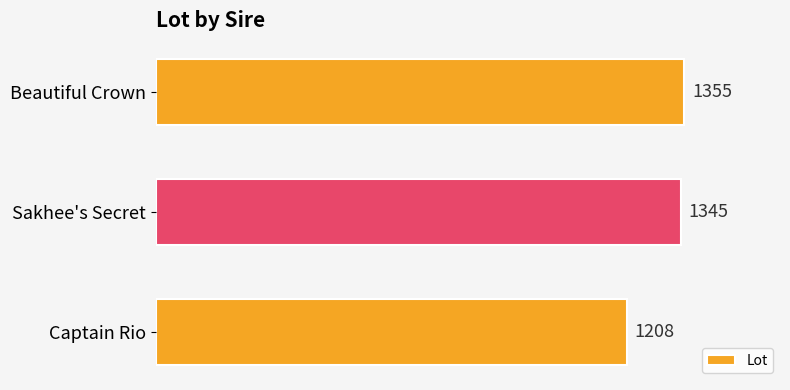

What is the minimum value shown in the chart?

1208